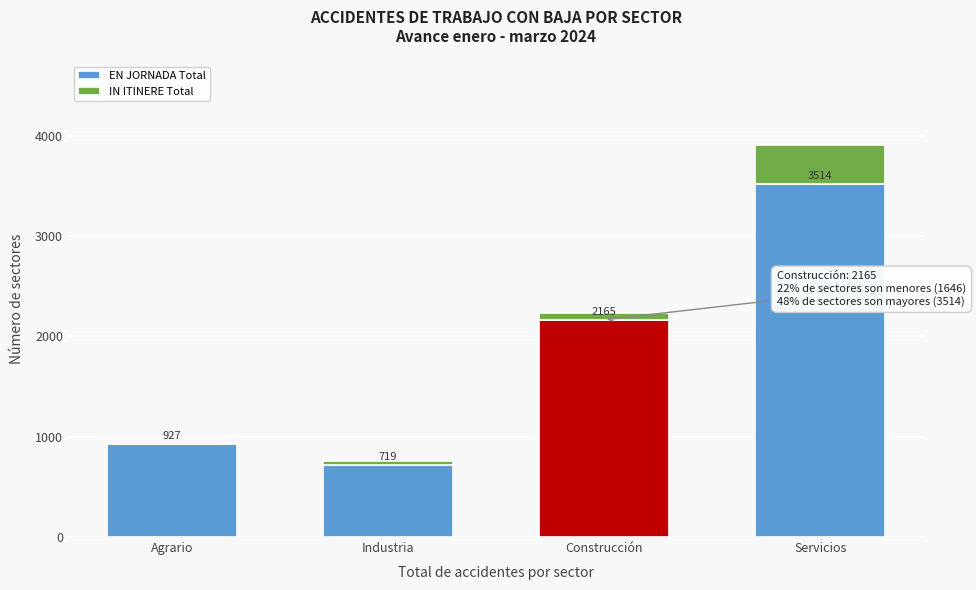

Reading right to left, list the values for the EN JORNADA Total series.

3514	2165	719	927